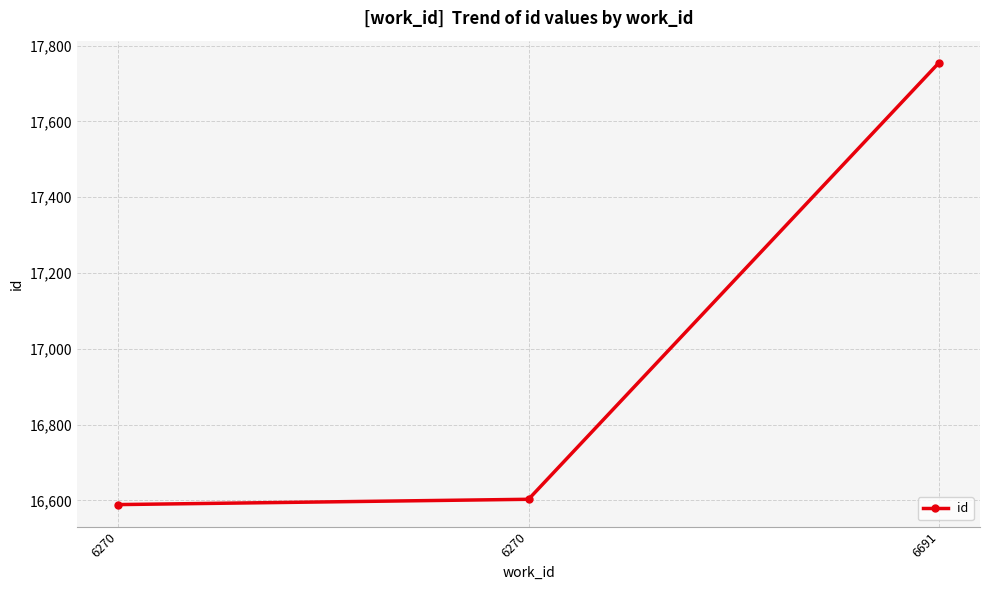

How many values are below 16603?

1